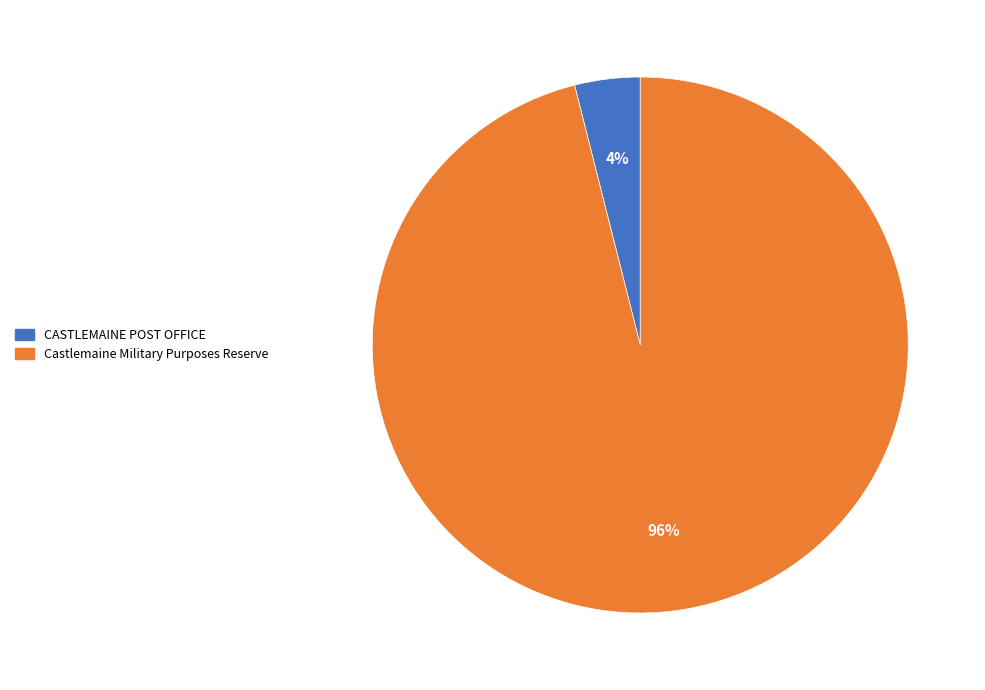

Between CASTLEMAINE POST OFFICE and Castlemaine Military Purposes Reserve, which is larger?

Castlemaine Military Purposes Reserve